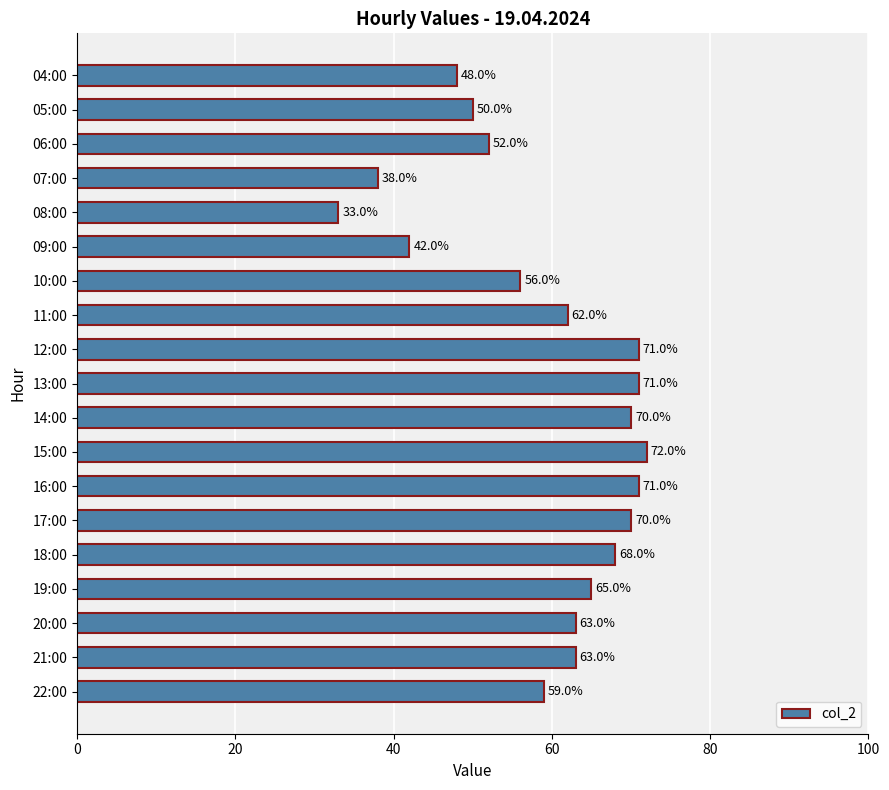

What is the difference between the second highest and second lowest values?

33